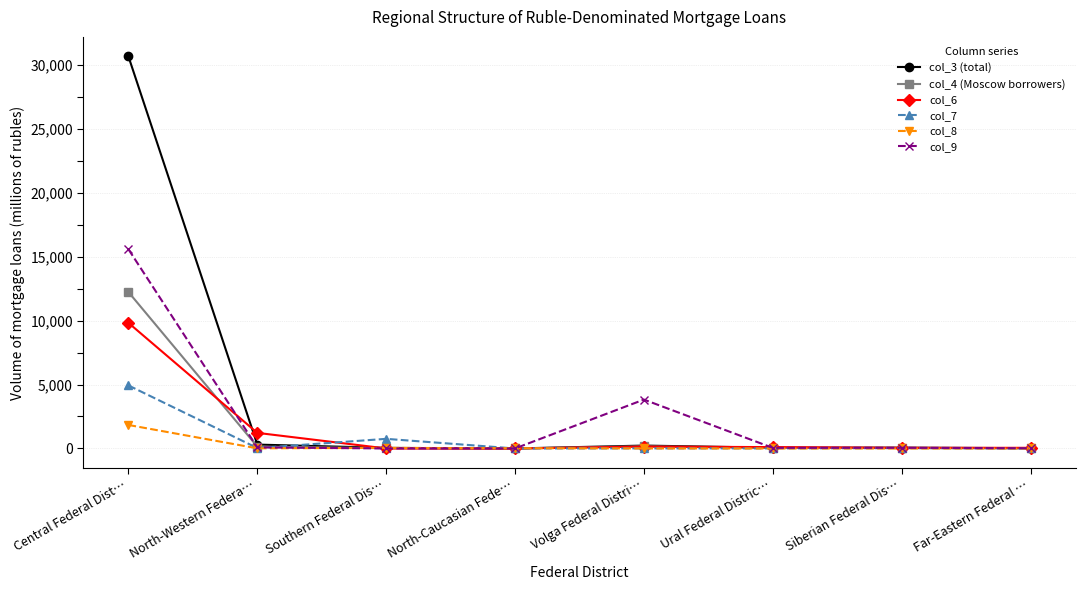

At which category does the chart reach its peak across all series?

Central Federal Dist…